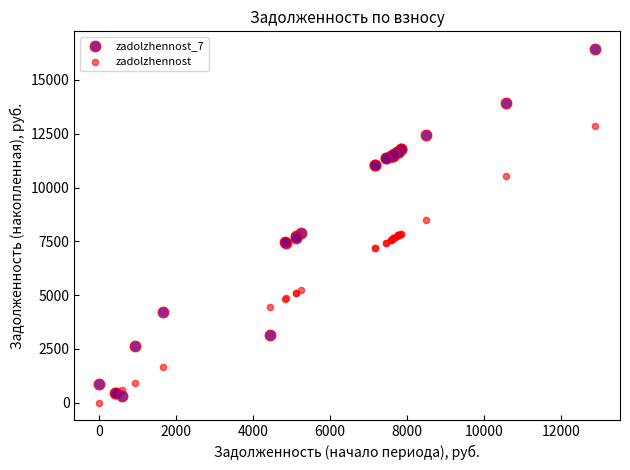

Which series has the largest Y range (max minus min)?

zadolzhennost_7